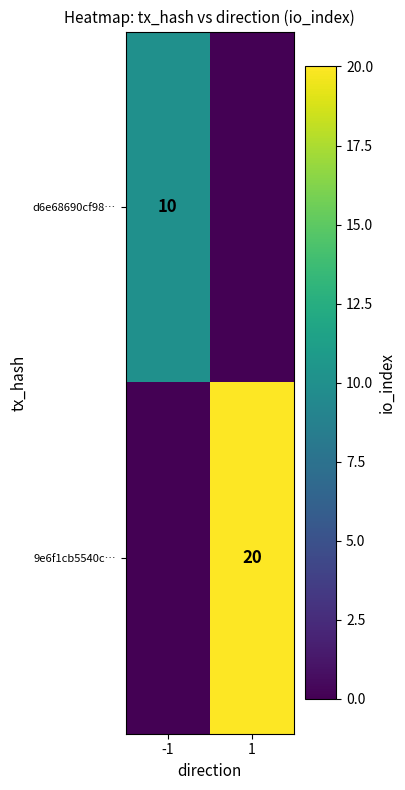

True or false: 9e6f1cb5540c… has a value of 11 at 1.

False